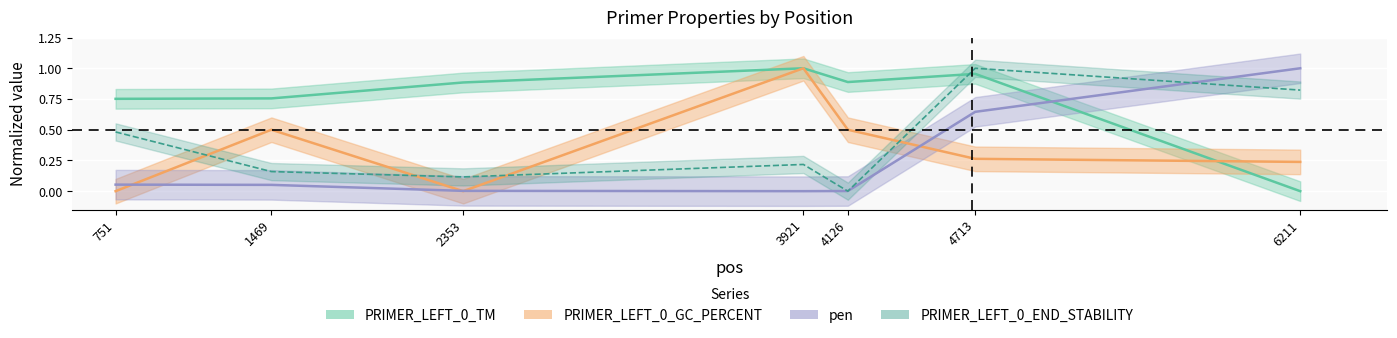

Which series changed the most between 751 and 4713?

pen